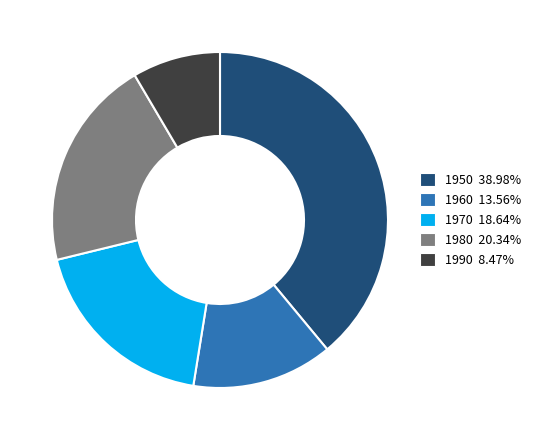

Is there any slice that represents more than half of the pie?

No